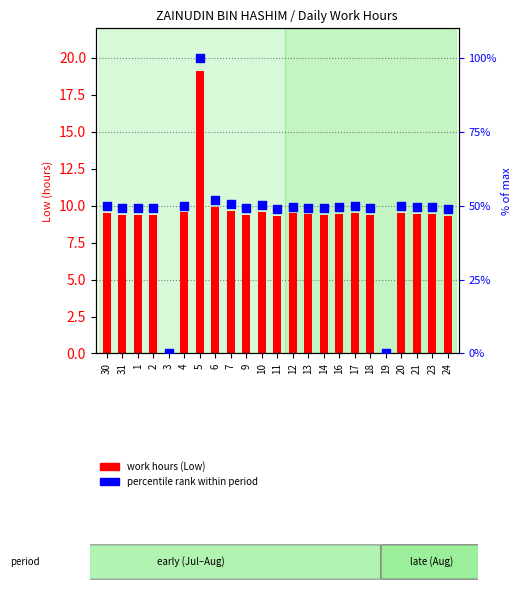

Which series has the largest total across all categories?

percentile rank within period